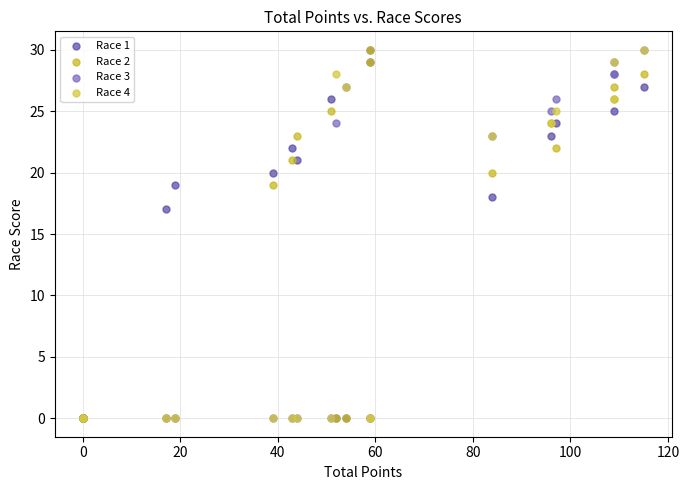

Across all series, what Y value is closest to 15?

17